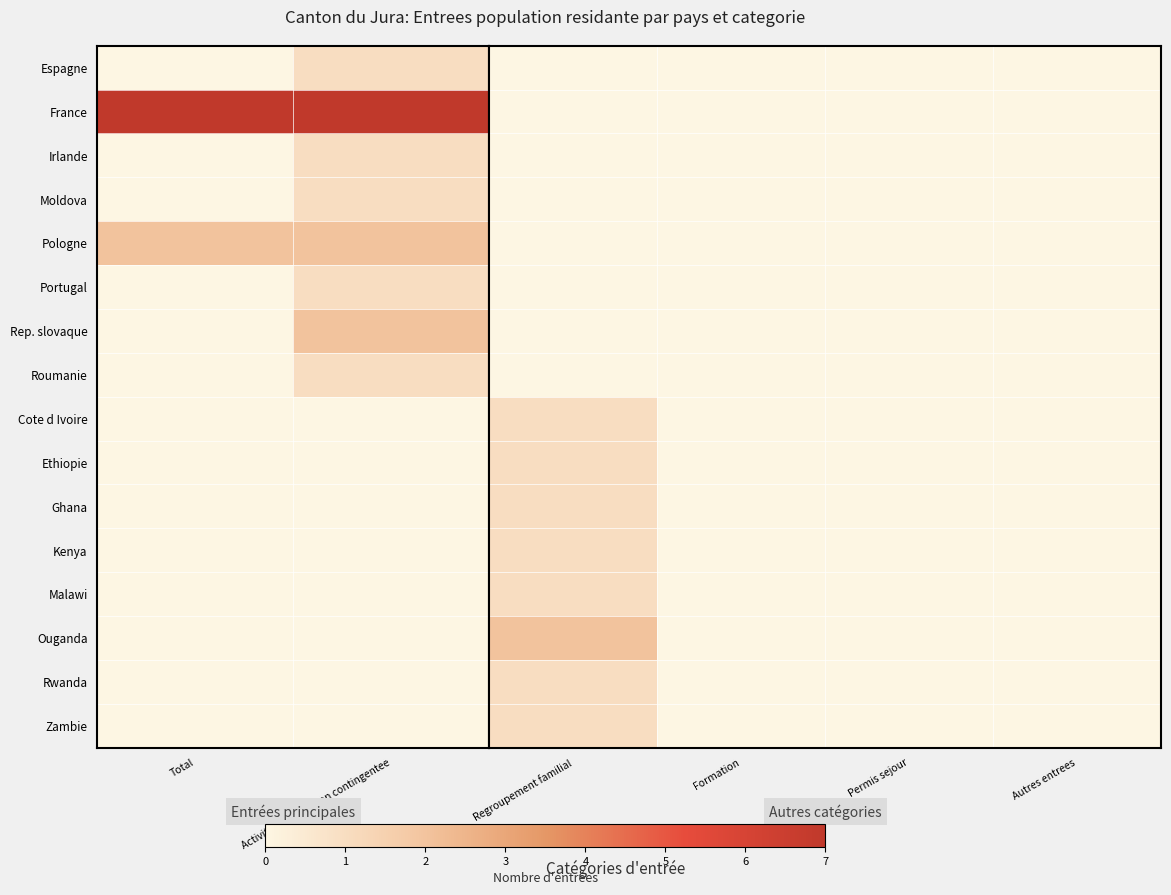

Which has a higher value, Regroupement familial or Autres entrees?

Regroupement familial